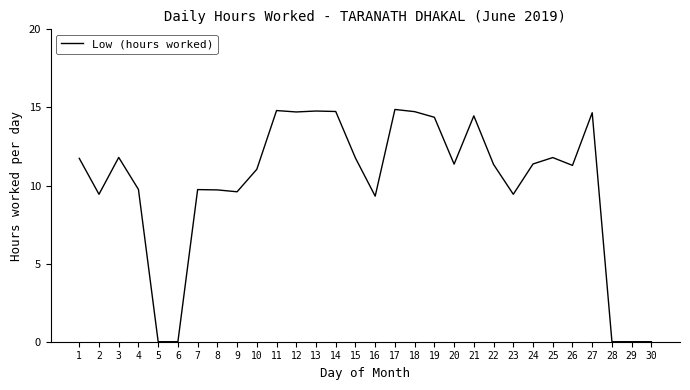

Does the chart display data point markers on the line(s)?

No